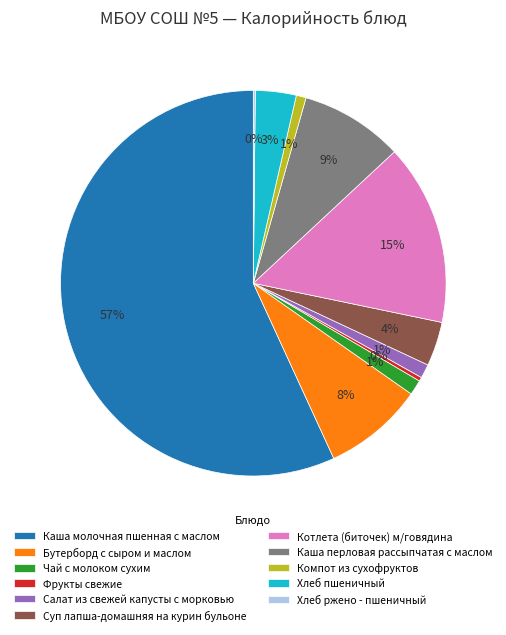

Do Чай с молоком сухим and Хлеб пшеничный together represent more than half of the pie?

No